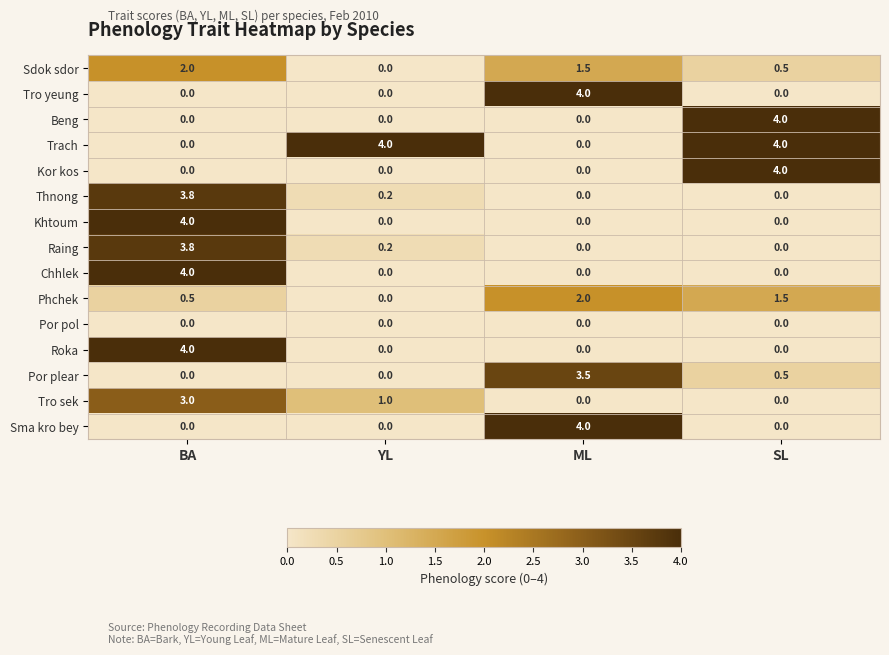

At how many categories does at least one series exceed 2?

4